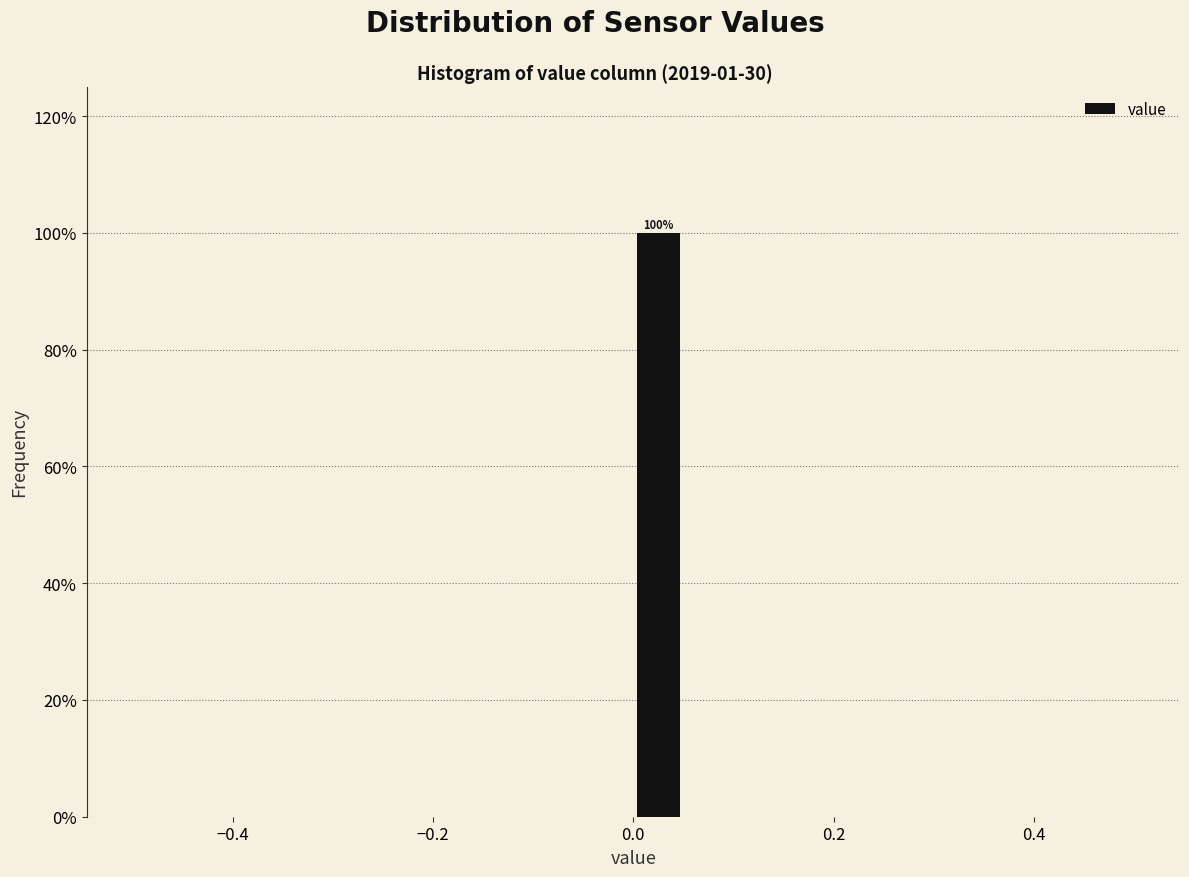

Around what value on the x-axis is the tallest bar? Give the approximate position of its centre, as read against the axis.

0.02